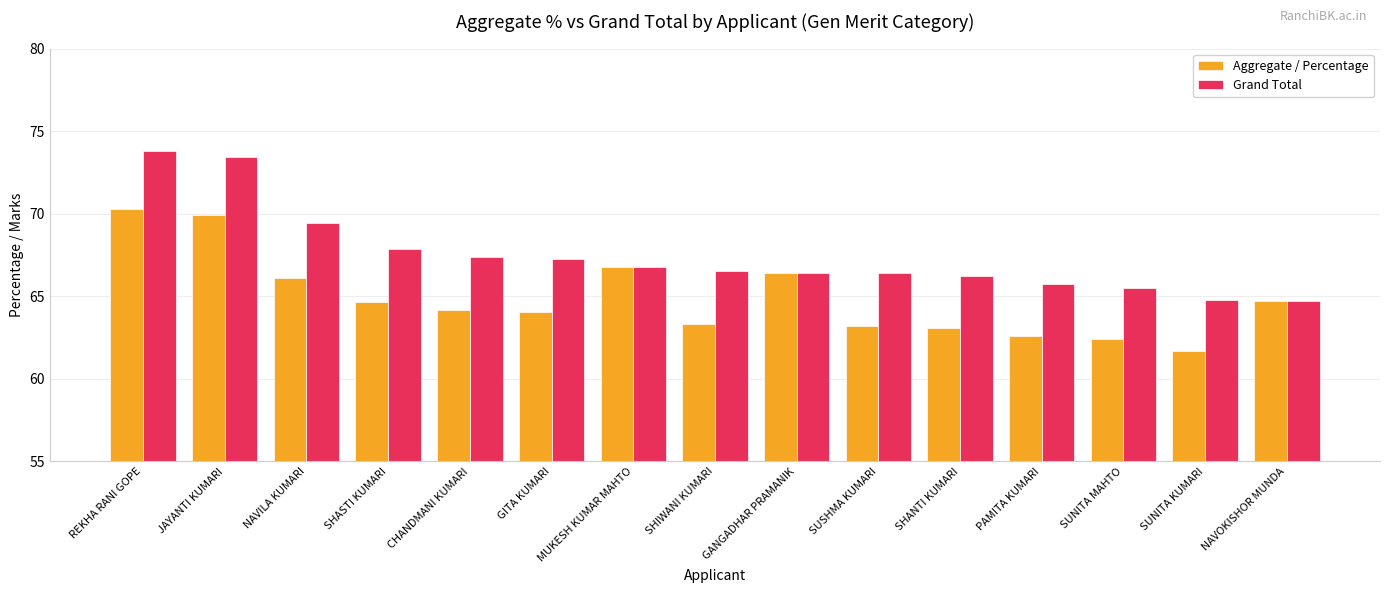

Is the value of Grand Total at CHANDMANI KUMARI greater than the value of Aggregate / Percentage at SUNITA KUMARI?

Yes